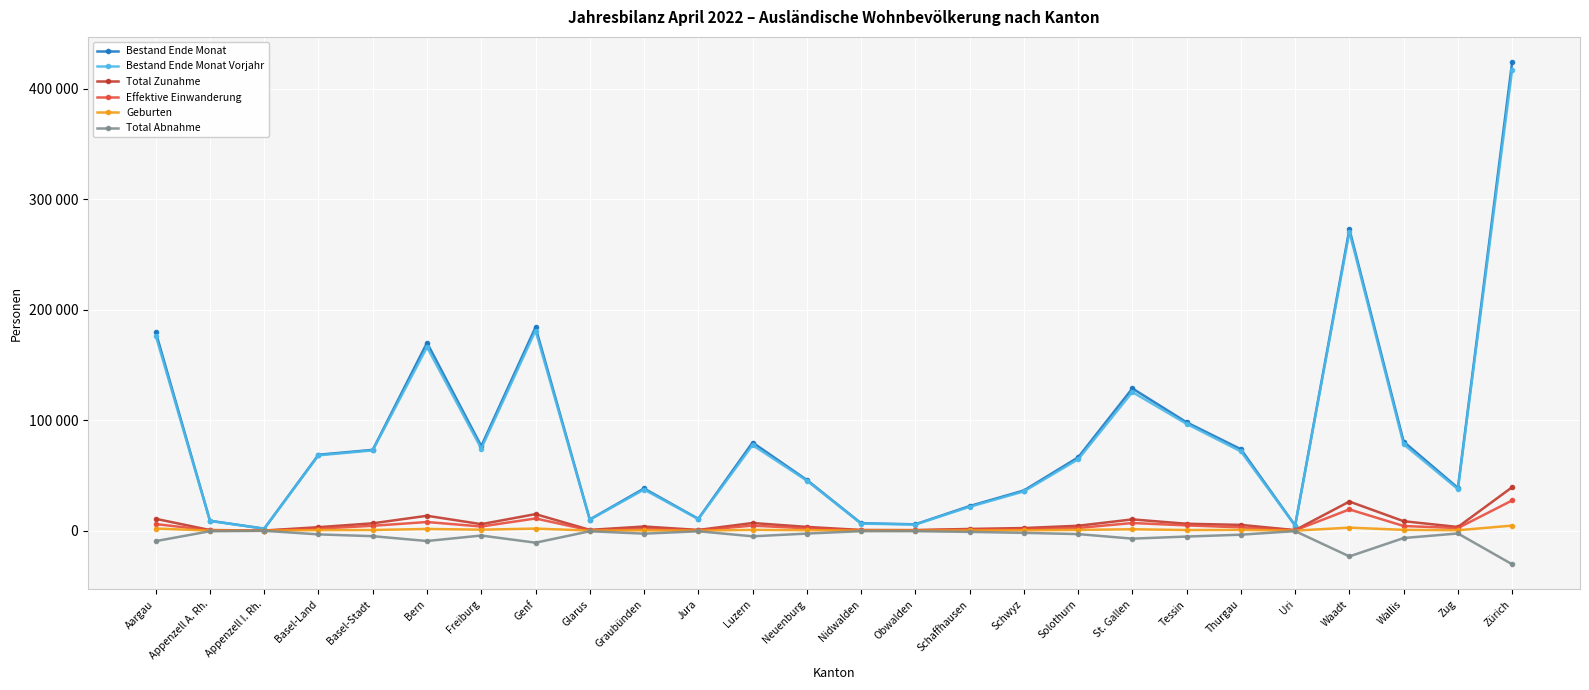

What are all the series names shown in the legend?

Bestand Ende Monat, Bestand Ende Monat Vorjahr, Total Zunahme, Effektive Einwanderung, Geburten, Total Abnahme